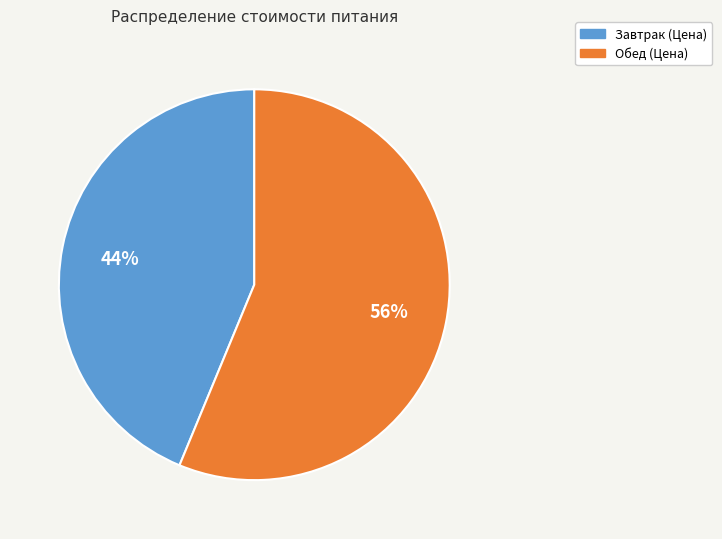

To the nearest percent, what is the average slice percentage?

50%